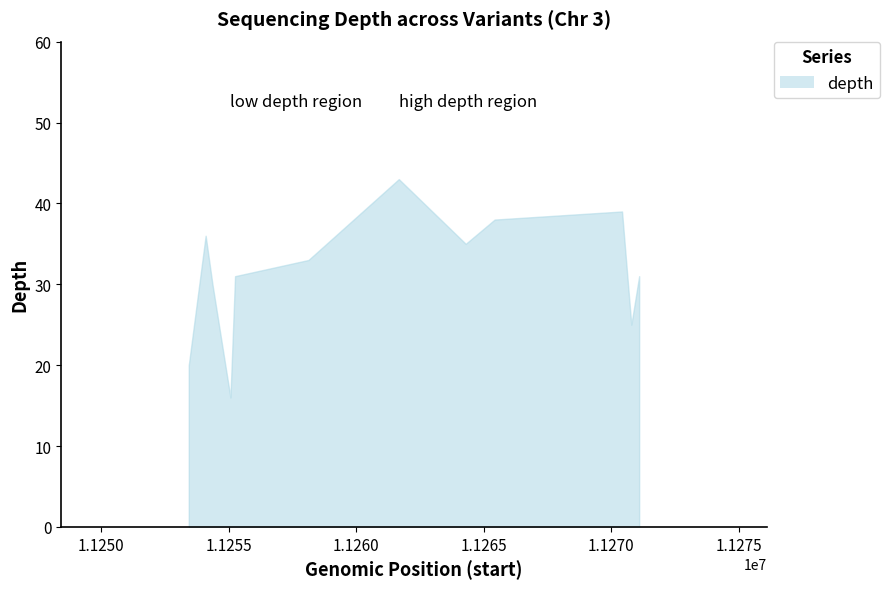

What is the difference between the maximum and minimum values?

27